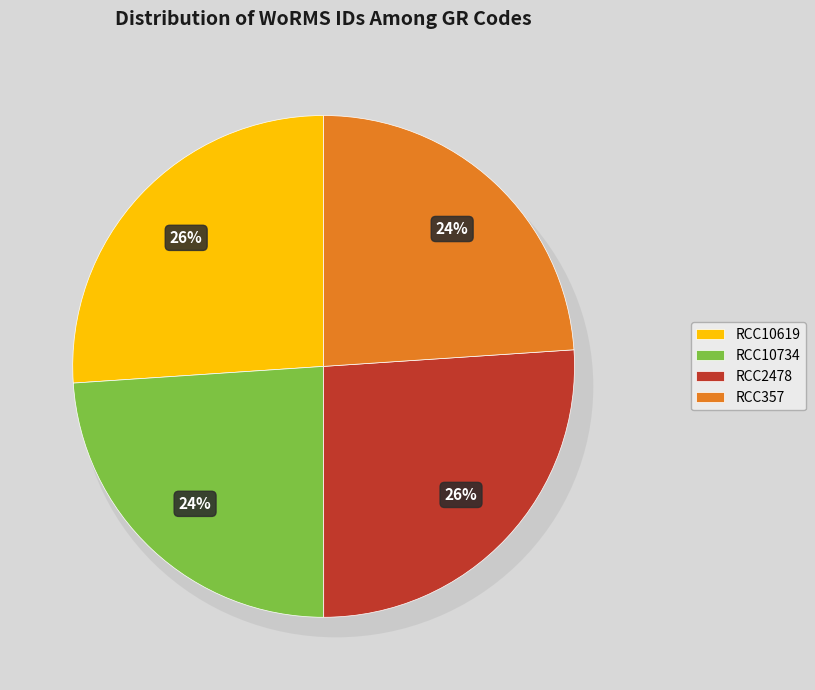

What percentage do RCC10734 and RCC10619 together represent?

50.0%